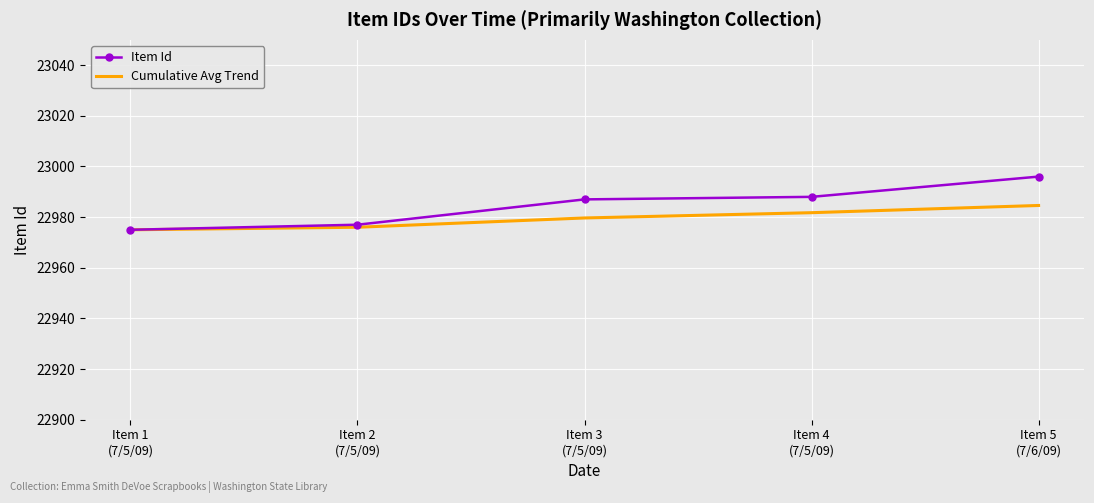

Is it true that Item Id equals 22977.0 at Item 2
(7/5/09)?

True